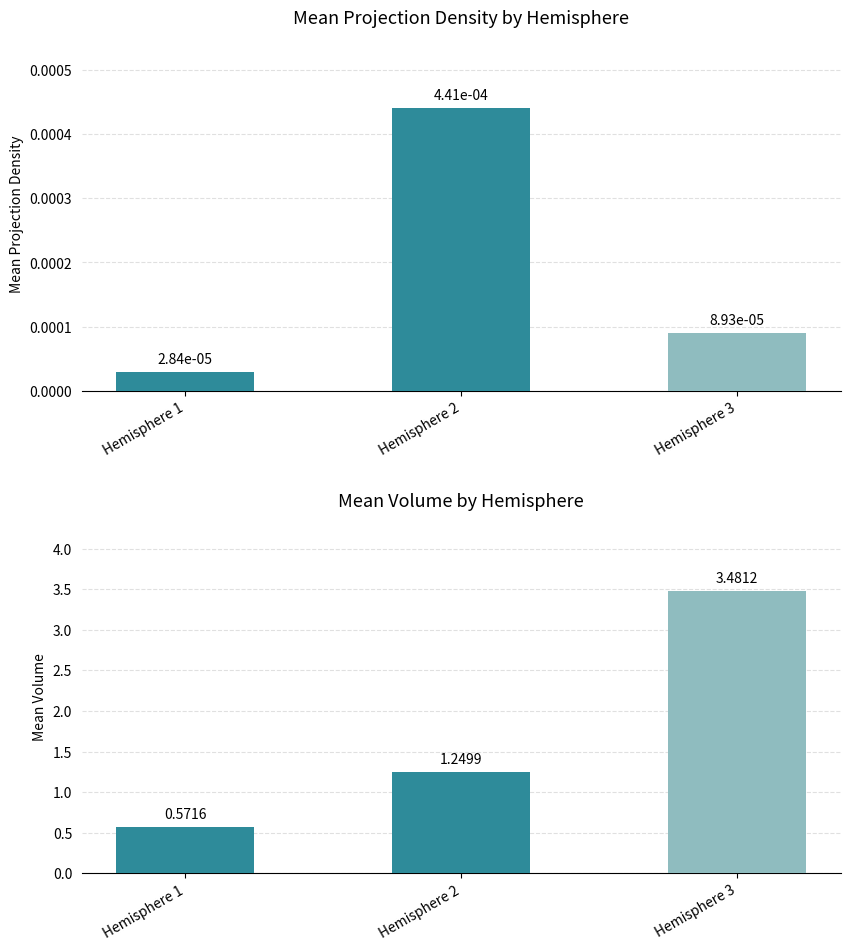

Which has a higher value, Hemisphere 2 or Hemisphere 1?

Hemisphere 2